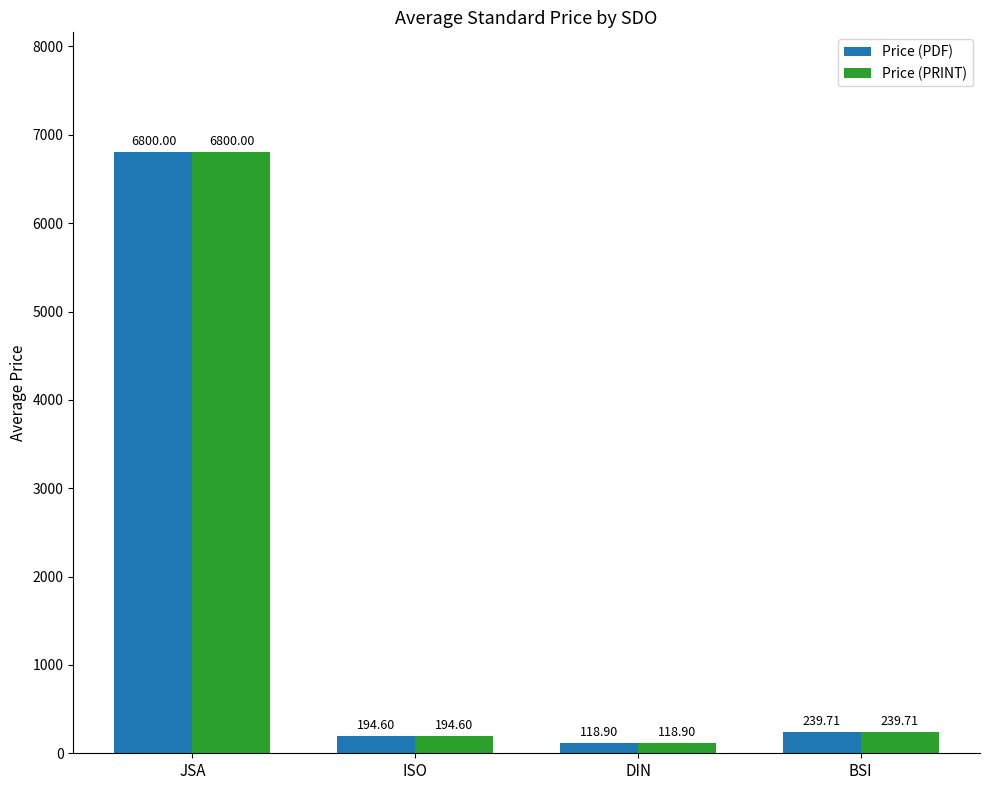

Reading left to right, extract all data points from this chart.

Price (PDF): 6800.0	194.6	118.9	239.7
Price (PRINT): 6800.0	194.6	118.9	239.7